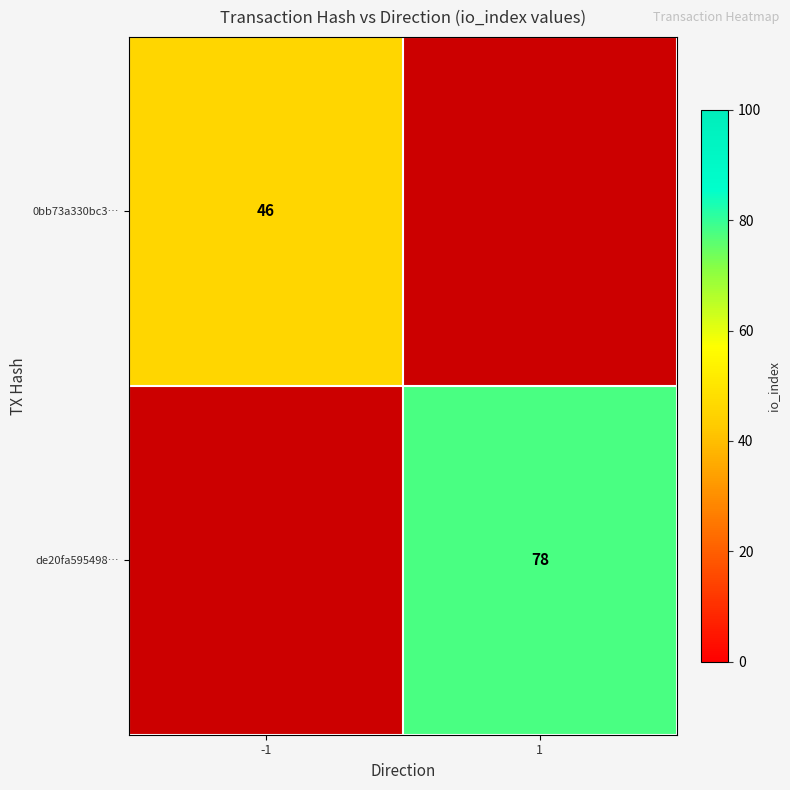

Is it true that 0bb73a330bc3… equals 25 at -1?

False